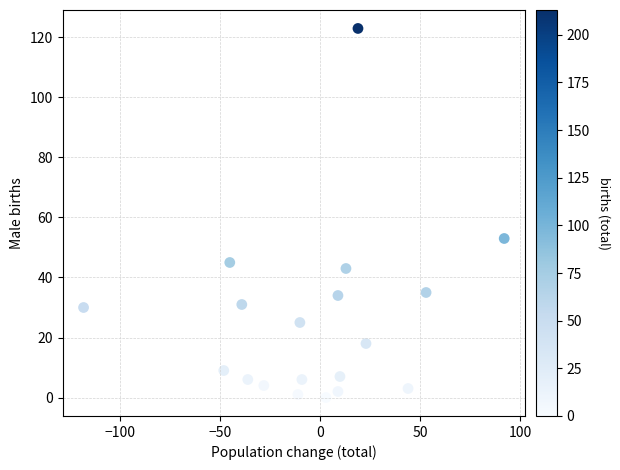

What Y value in the scatter plot is closest to 61?

53